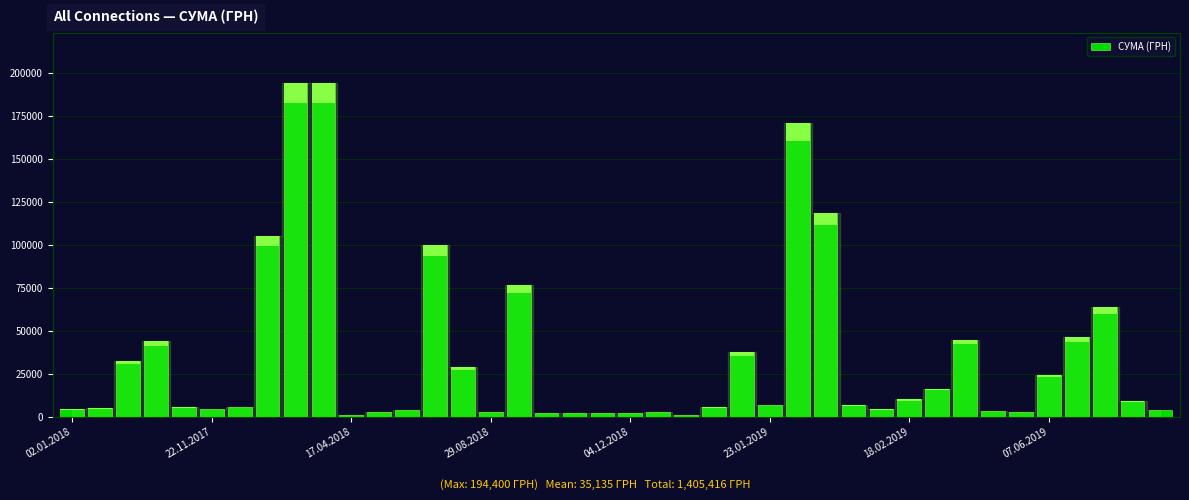

Where is the data nearest to the value 97675?

13